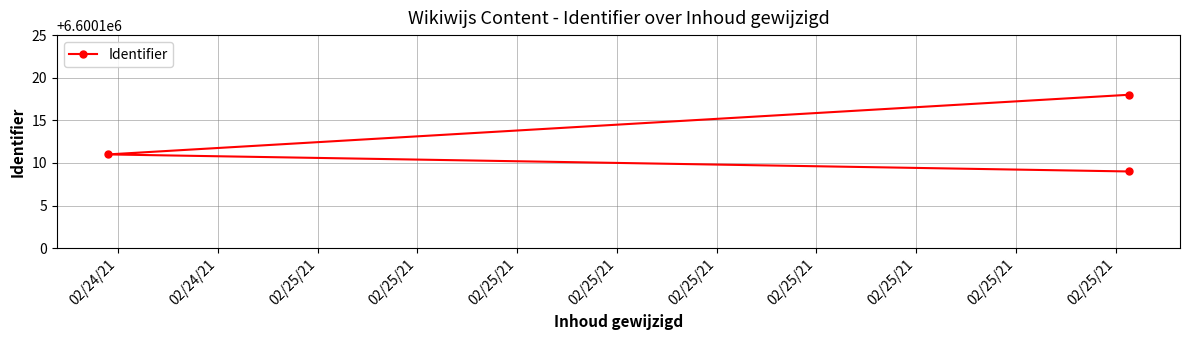

Is it true that the value at 02/24/21 is 8843155?

False